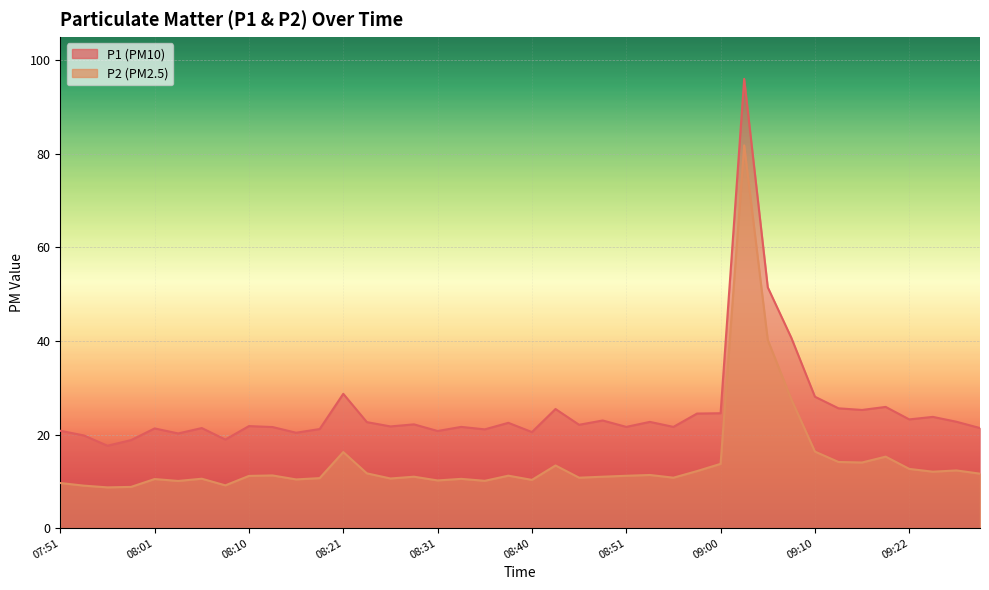

Which series has the largest total across all categories?

P1